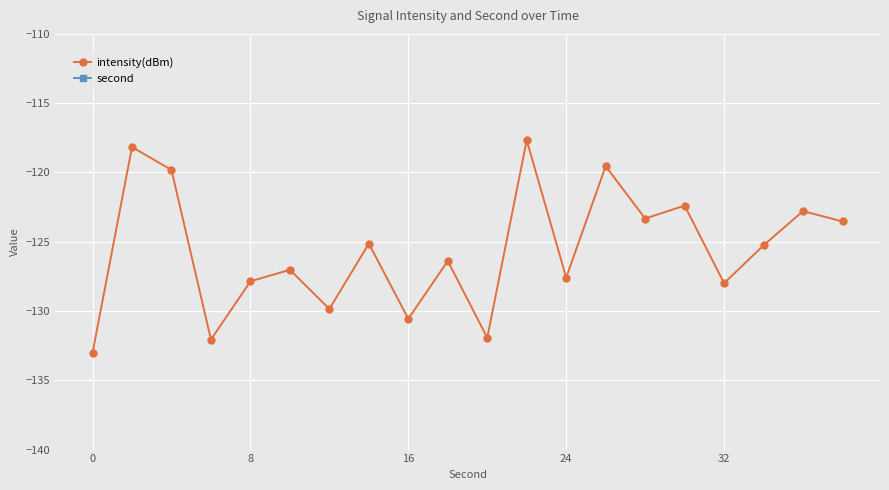

What is the greatest value displayed?

38.0